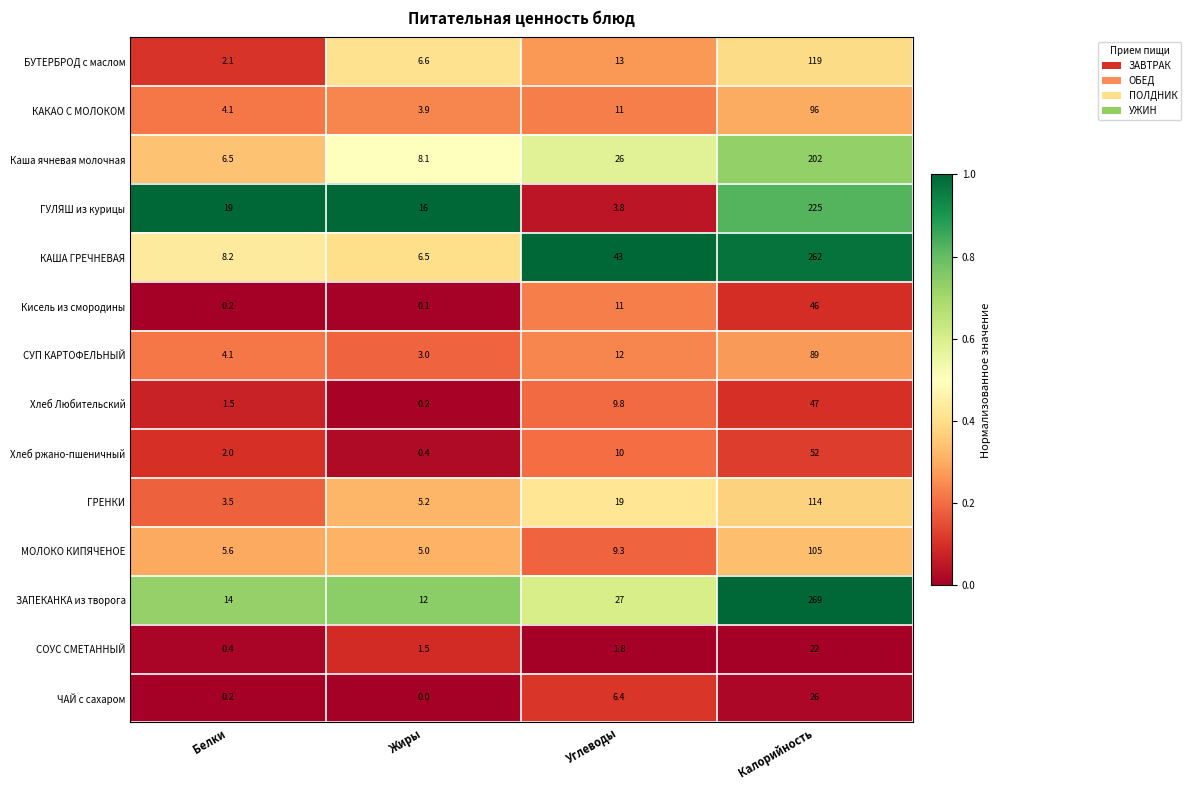

Which category has the lowest value across all series?

Жиры